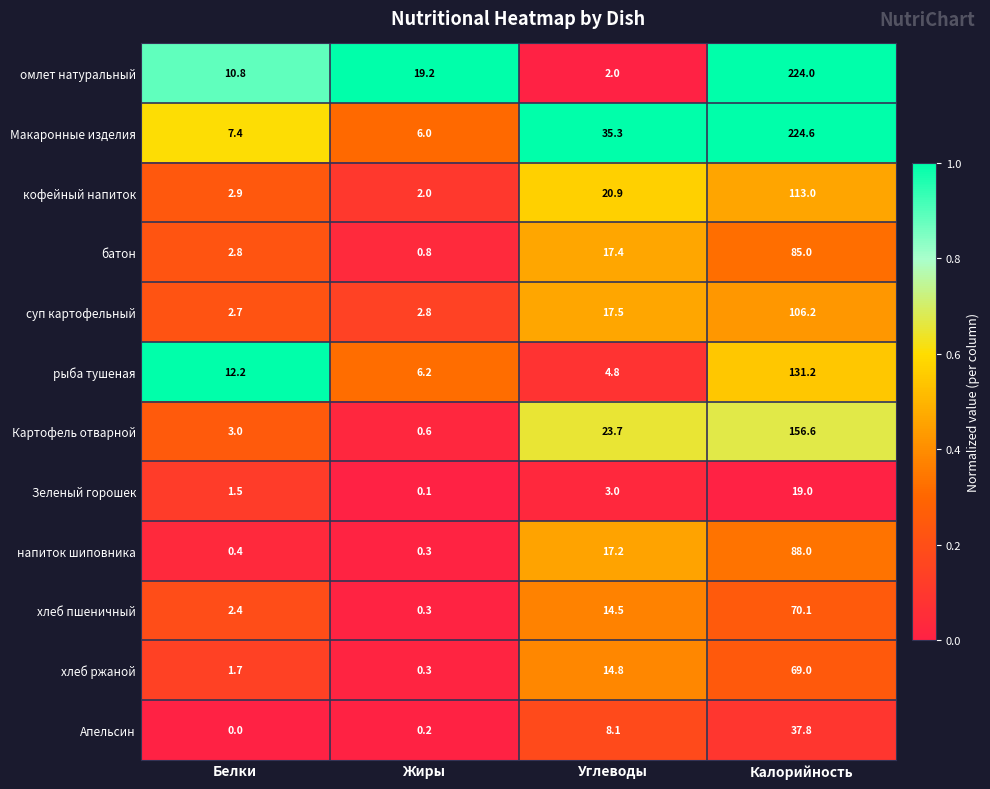

What is the approximate value of Макаронные изделия at Жиры?

6.0